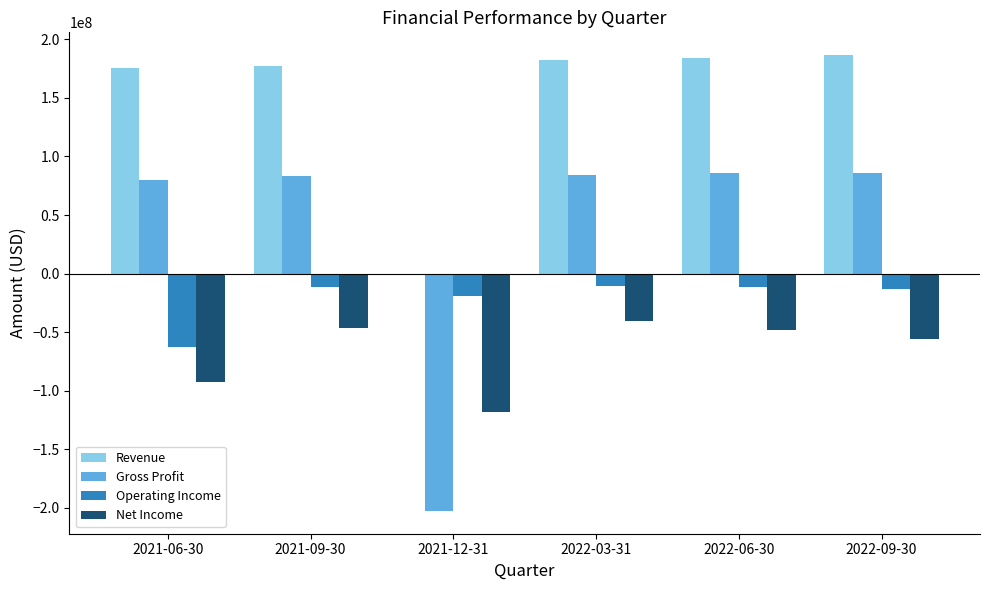

List the series in order of their overall mean, highest first.

Revenue, Gross Profit, Operating Income, Net Income